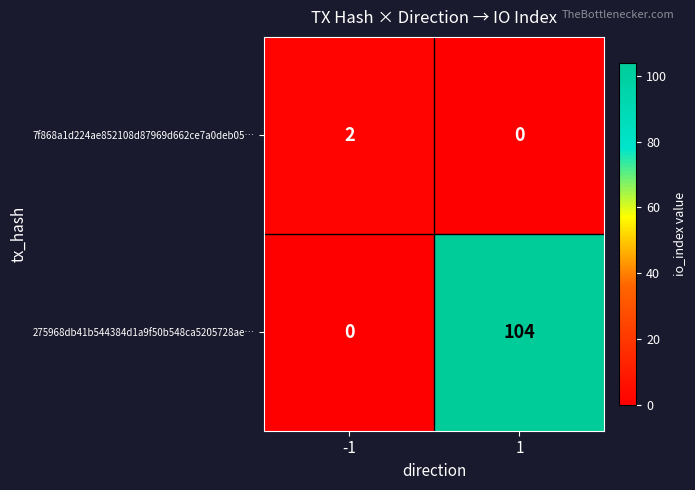

What is the sum of all 275968db41b544384d1a9f50b548ca5205728ae… values?

104